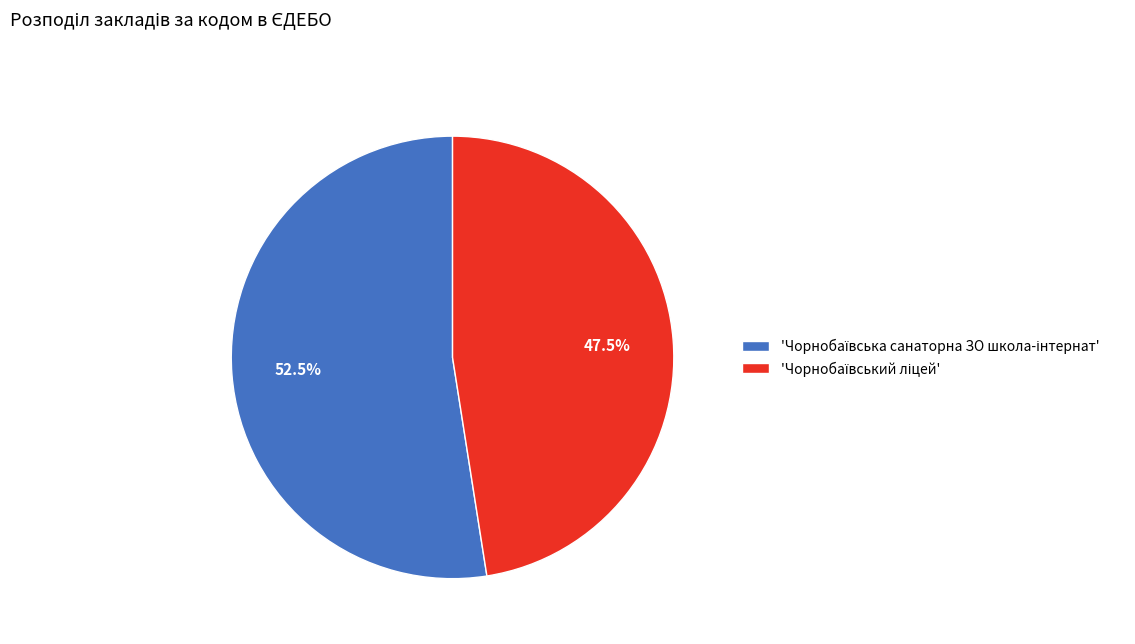

Is there a majority slice in this chart?

Yes